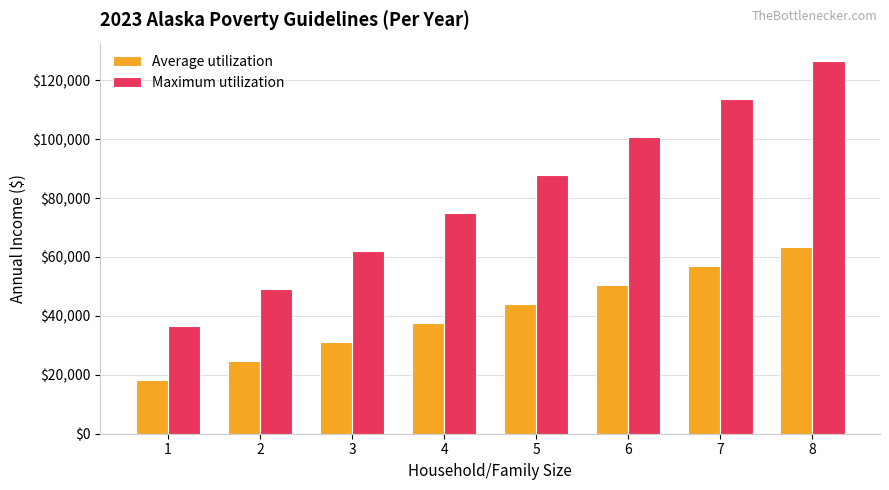

What is the value of the Maximum utilization bar at the 4th from the left?

75000